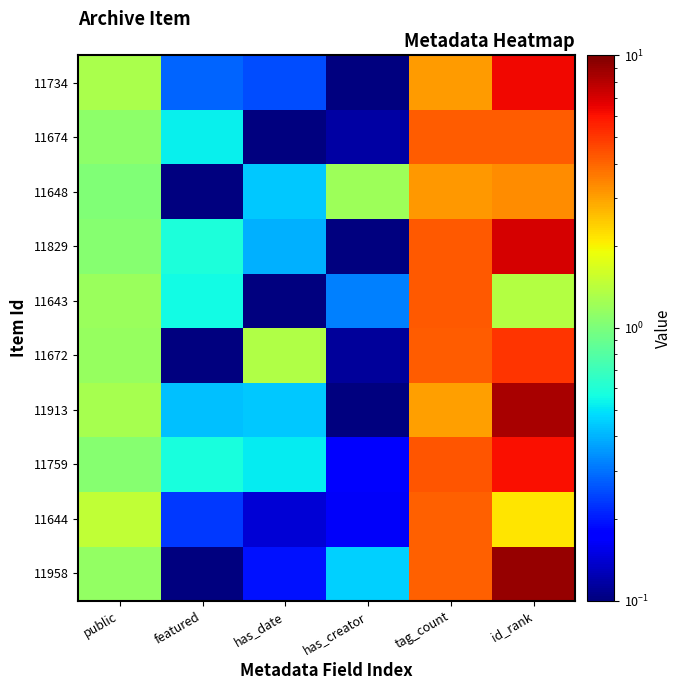

Rank the series at tag_count from lowest to highest value.

11913, 11734, 11648, 11958, 11644, 11672, 11674, 11829, 11643, 11759